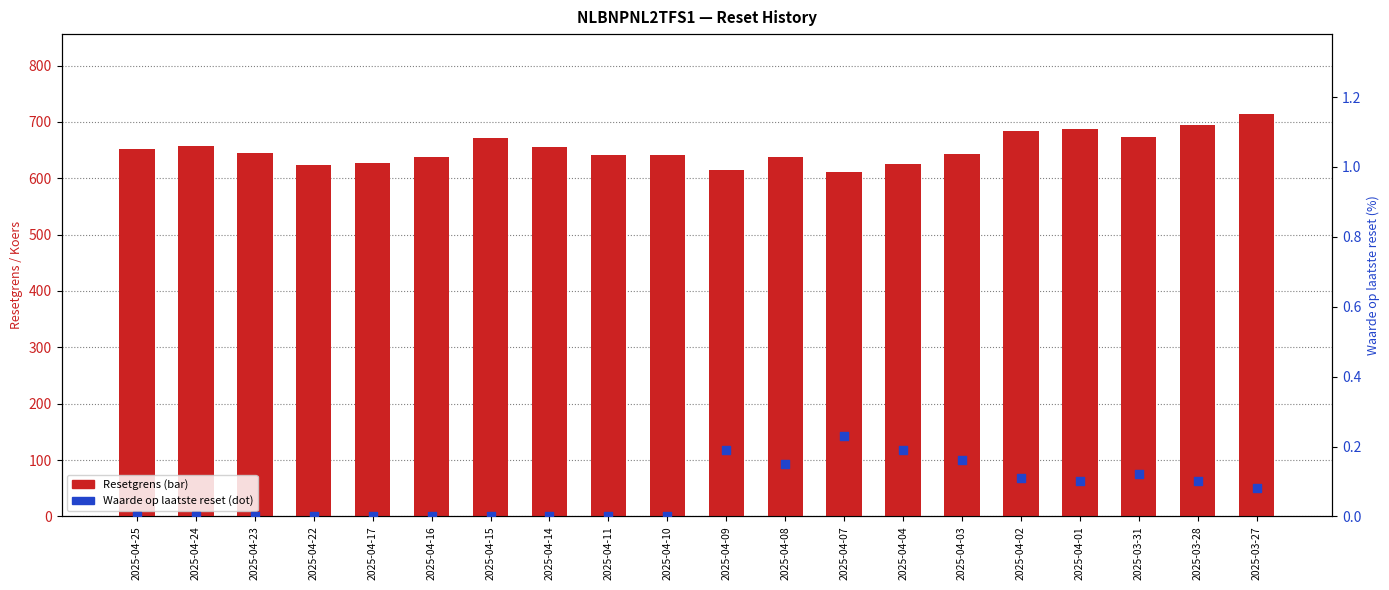

Which series has the largest total across all categories?

Resetgrens